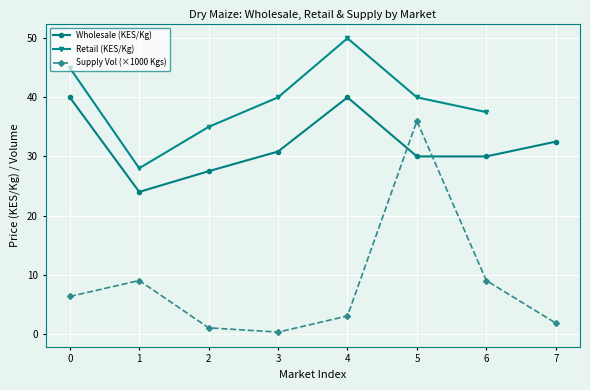

What is the maximum value for Wholesale (KES/Kg)?

40.0